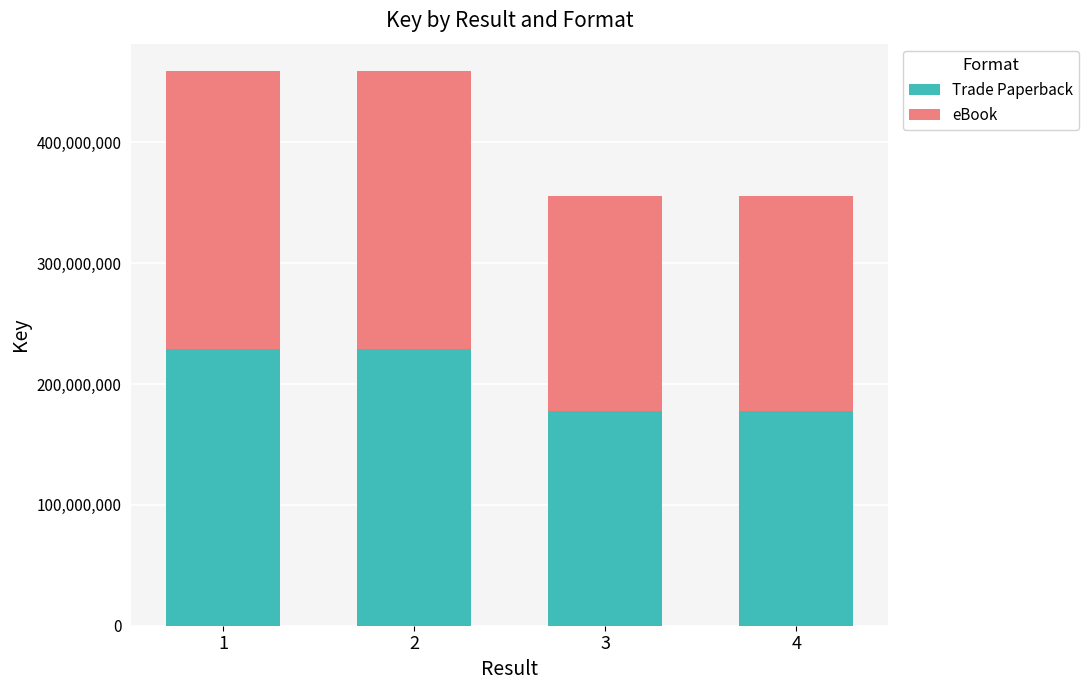

What is the average value of the Trade Paperback series?

203641343